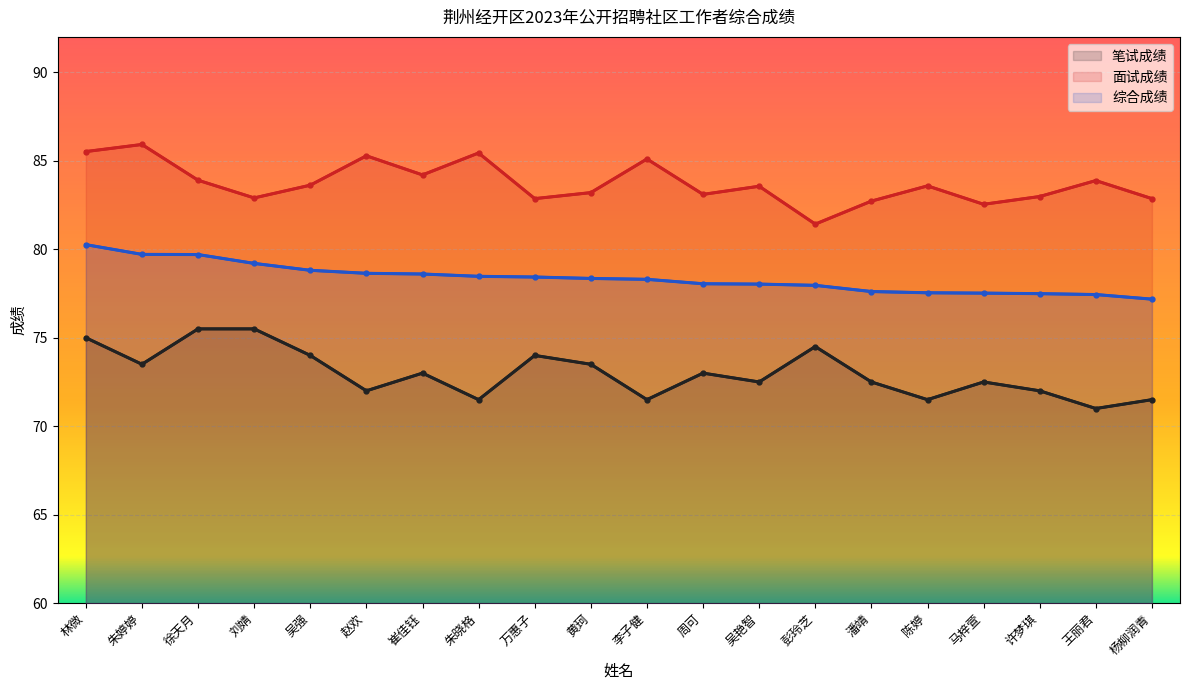

True or false: 综合成绩 has more than 2 points higher than both neighbors.

False